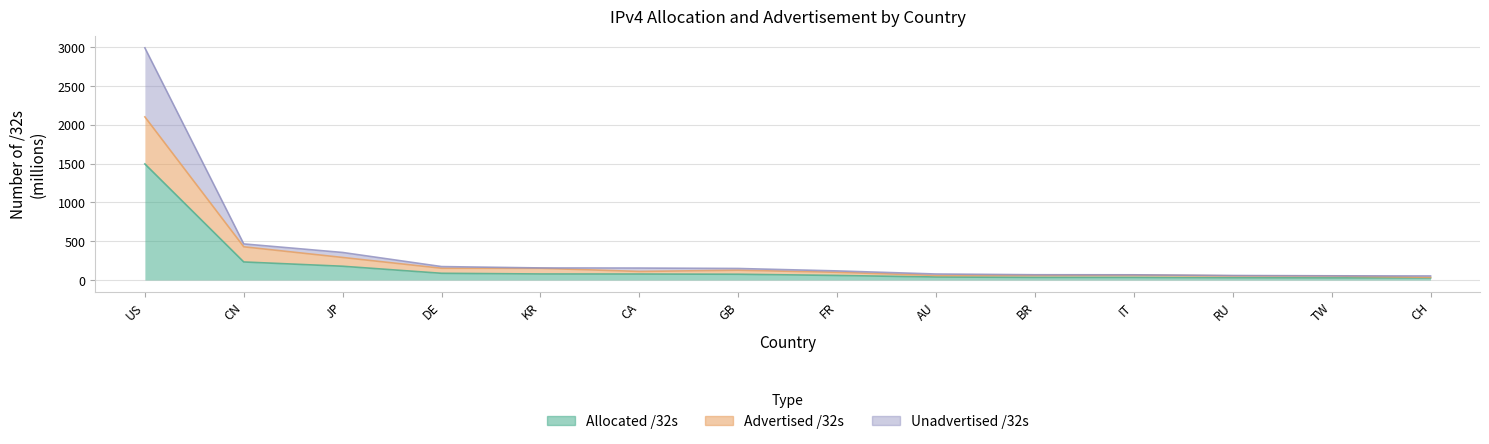

The value of Advertised /32s at JP is 170.5. True or false?

False